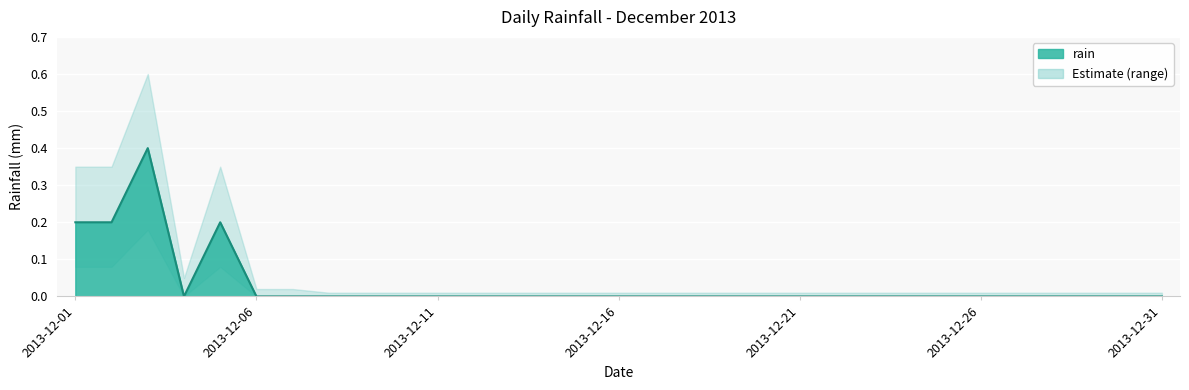

True or false: rain_lower and rain_upper intersect in this chart.

False